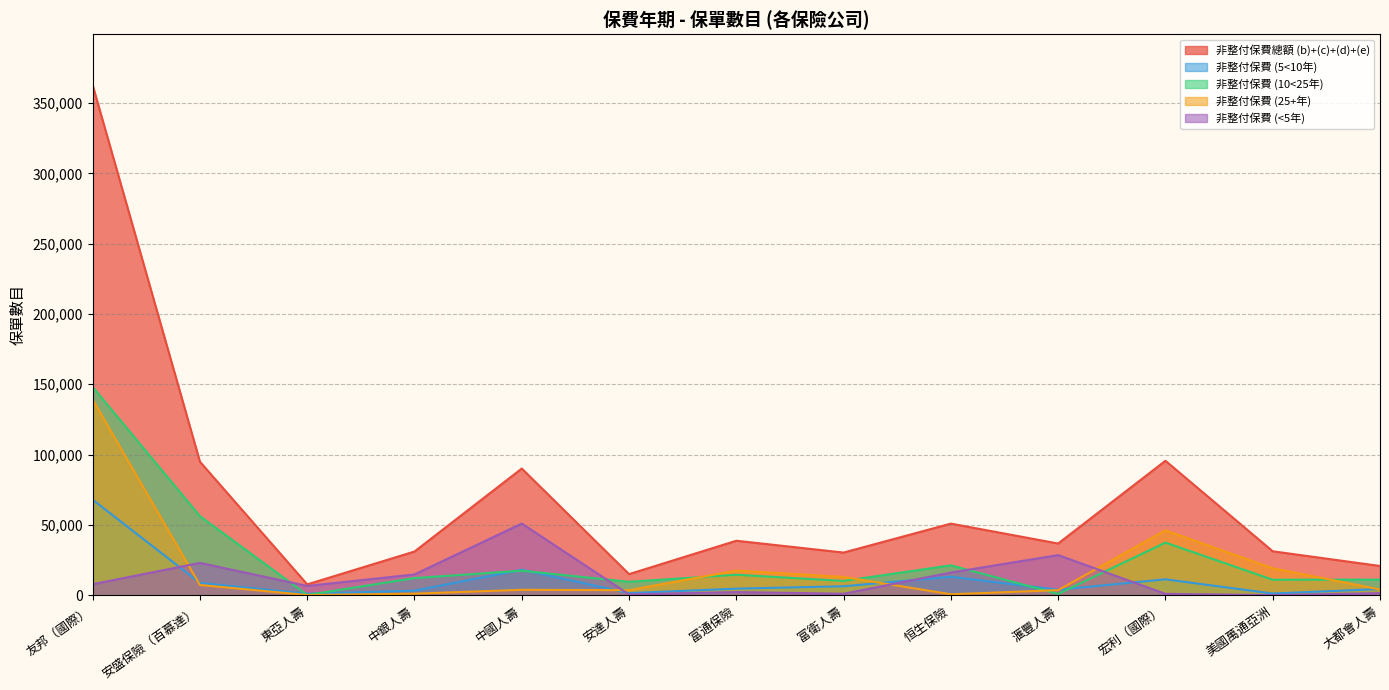

Where is 非整付保費 (5<10年) nearest to the value 34427?

中國人壽